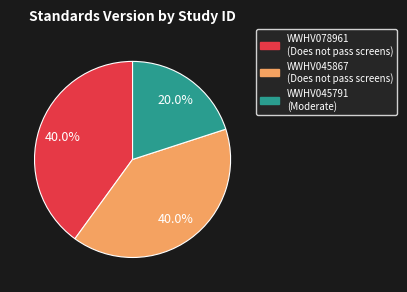

Which category has the smallest portion of the pie?

WWHV045791